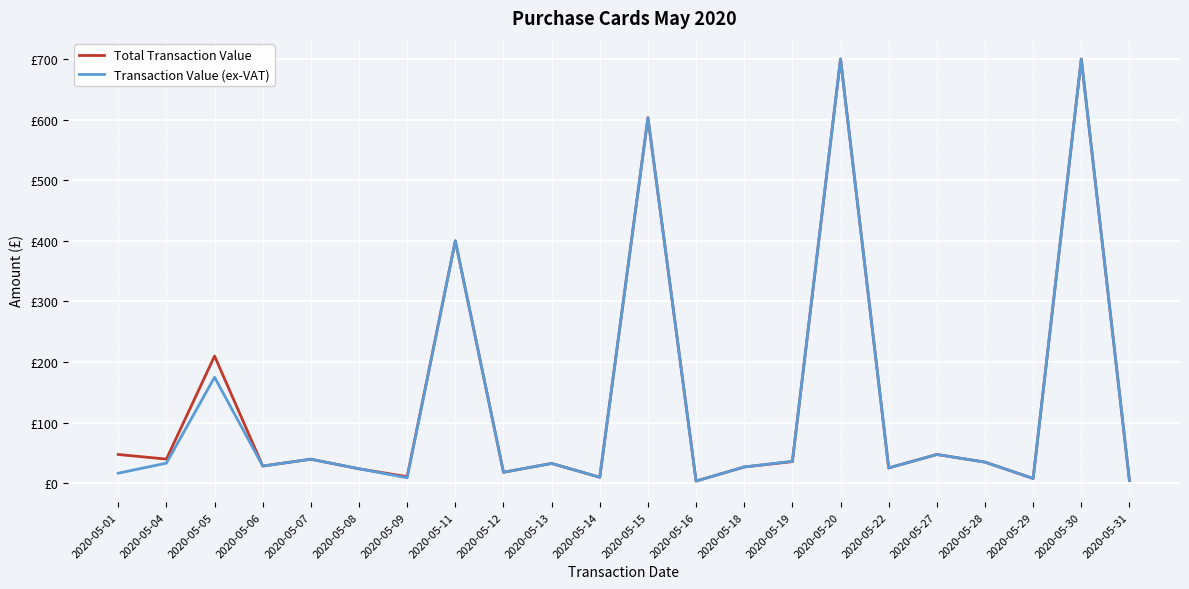

What are all the series names shown in the legend?

Total Transaction Value, Transaction Value (ex-VAT)